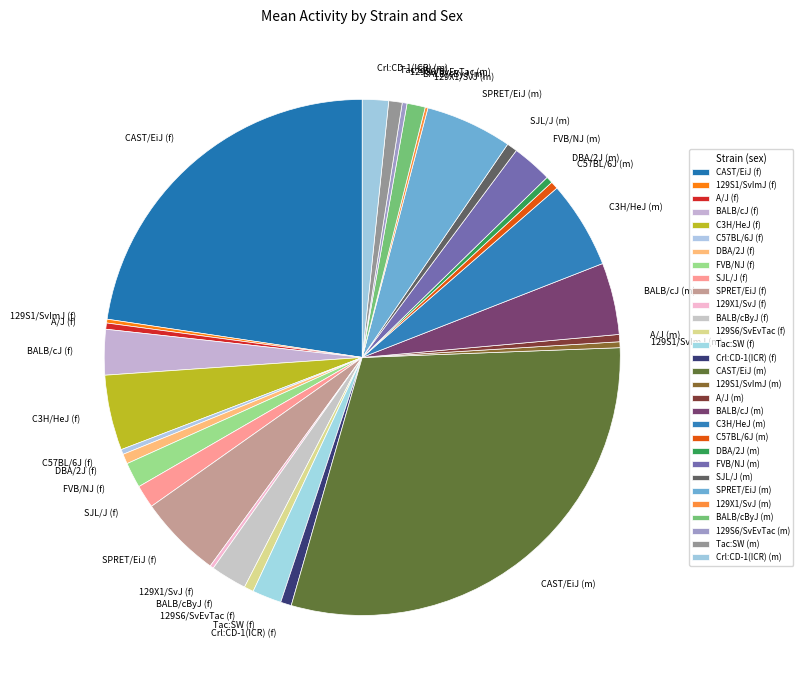

Is the sum of SPRET/EiJ (f) and FVB/NJ (f) greater than half?

No